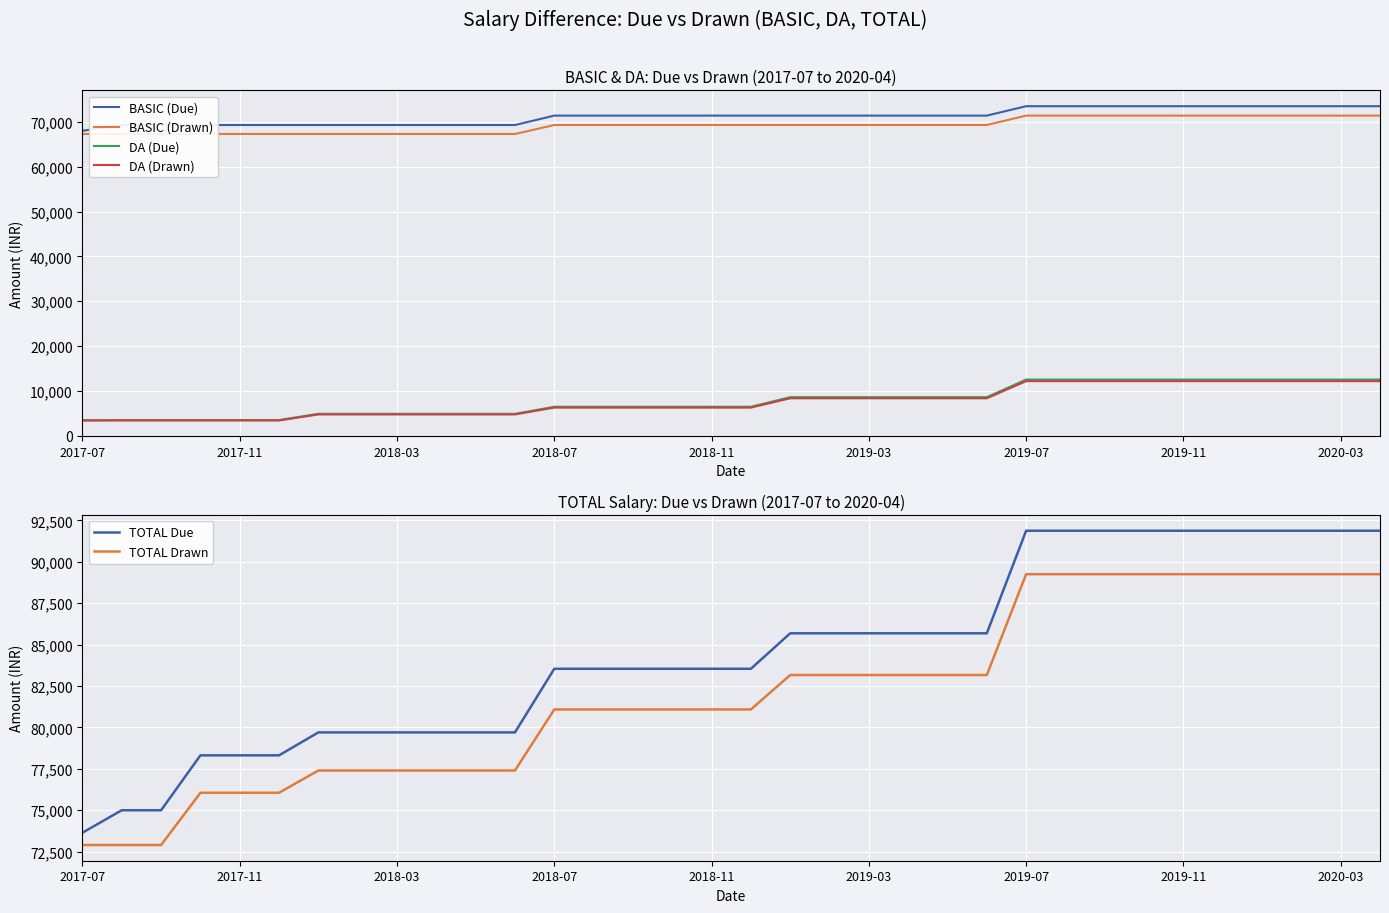

True or false: TOTAL Drawn and TOTAL Due intersect in this chart.

False